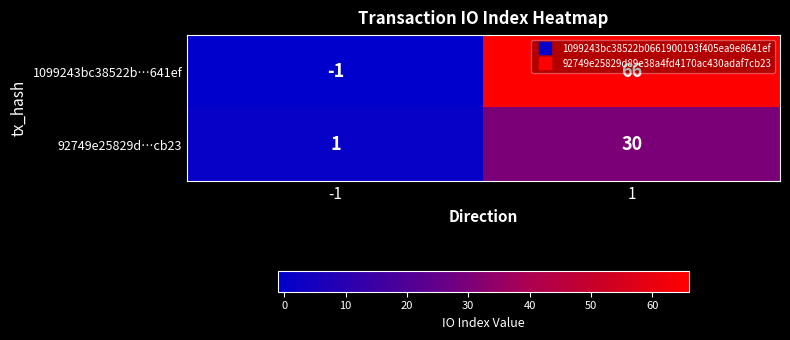

Count the number of data series in this chart.

2